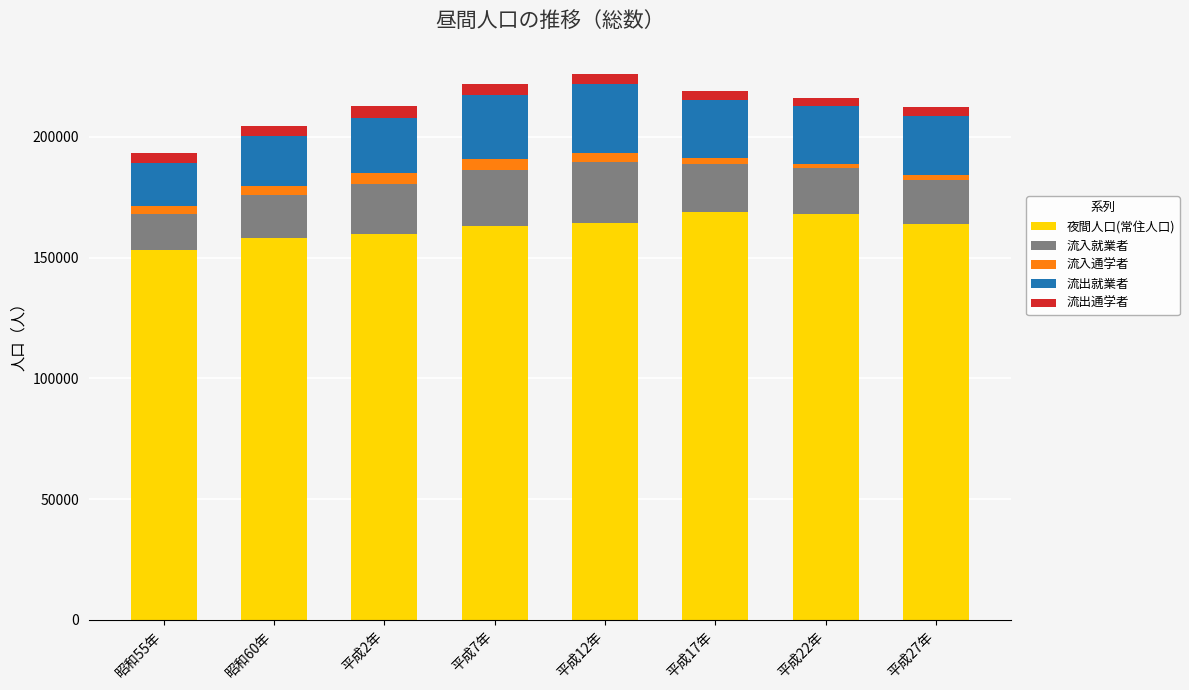

Which category has the lowest value in the 夜間人口(常住人口) series?

昭和55年